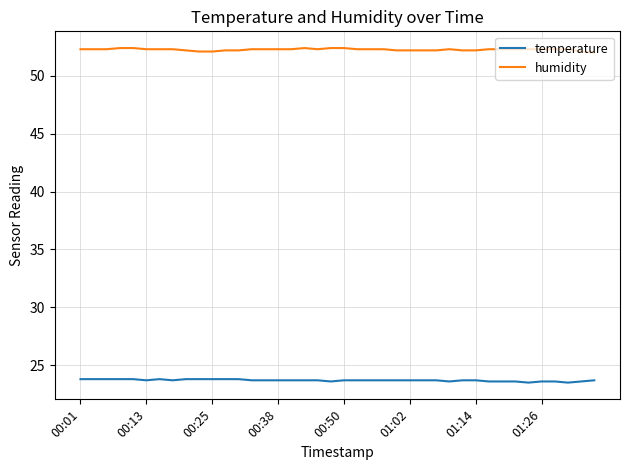

What is the smallest value displayed?

23.5